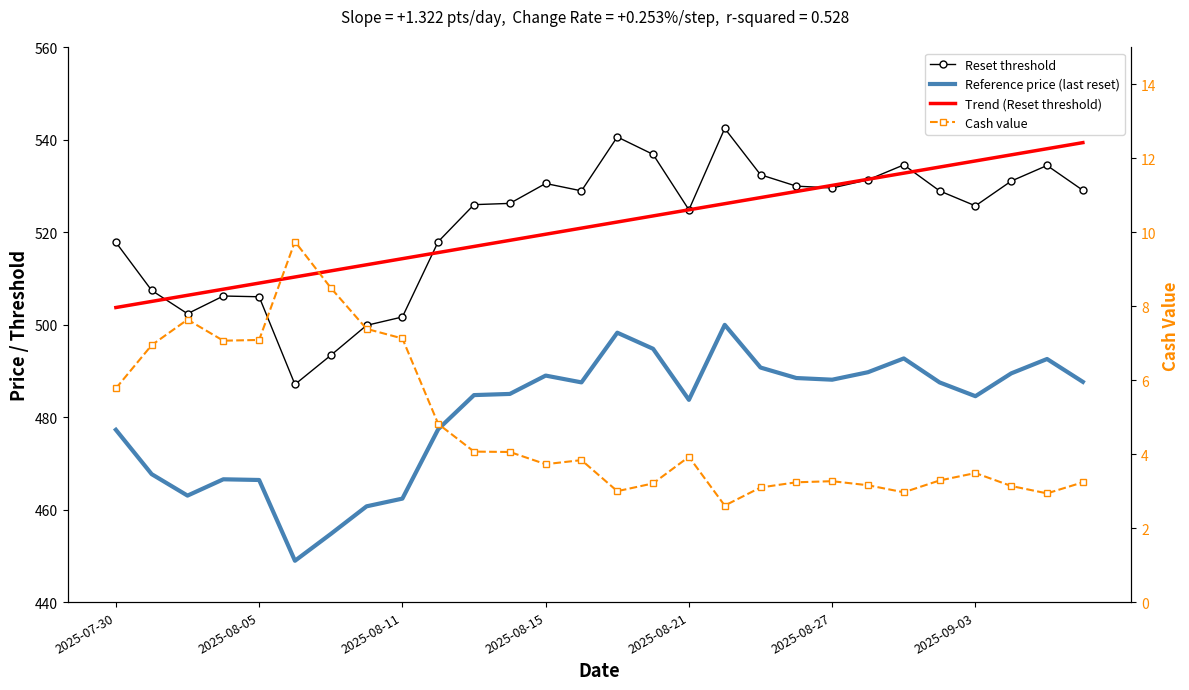

The value of Cash value at 10 is 0.9. True or false?

False